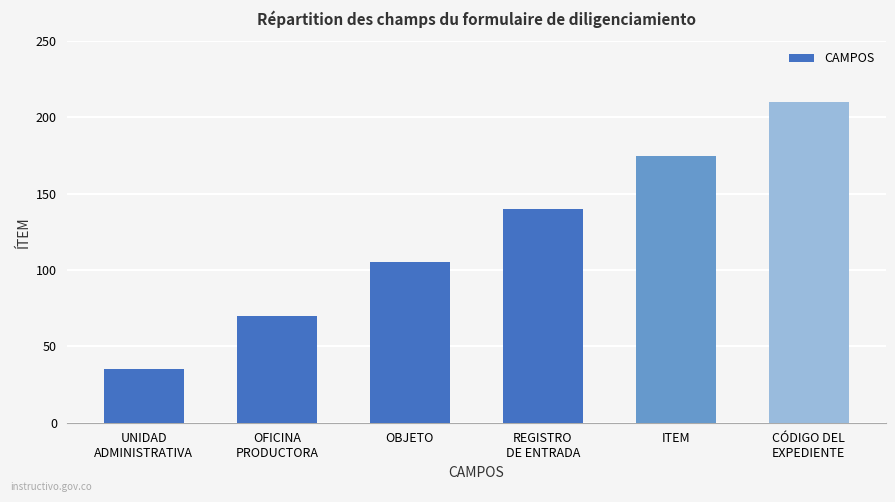

What is the value of the 3rd bar from the left?

105